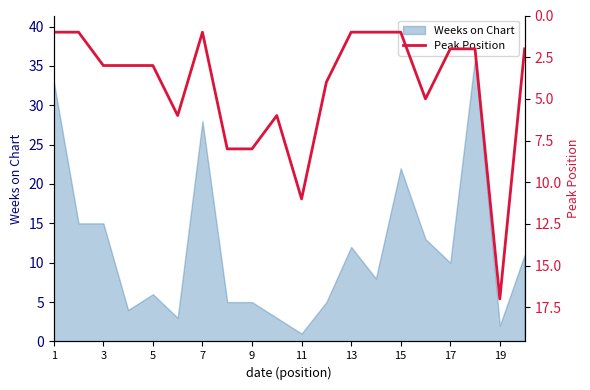

Count the number of categories in the chart.

20